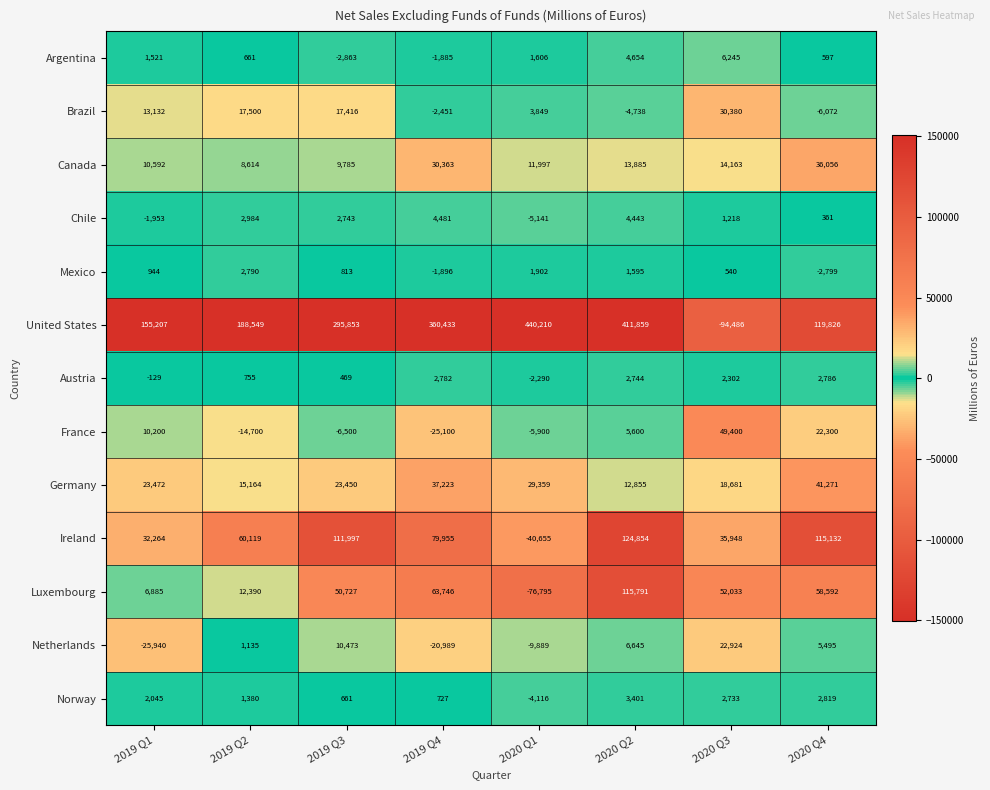

What is the total value across all series at 2020 Q2?

703588